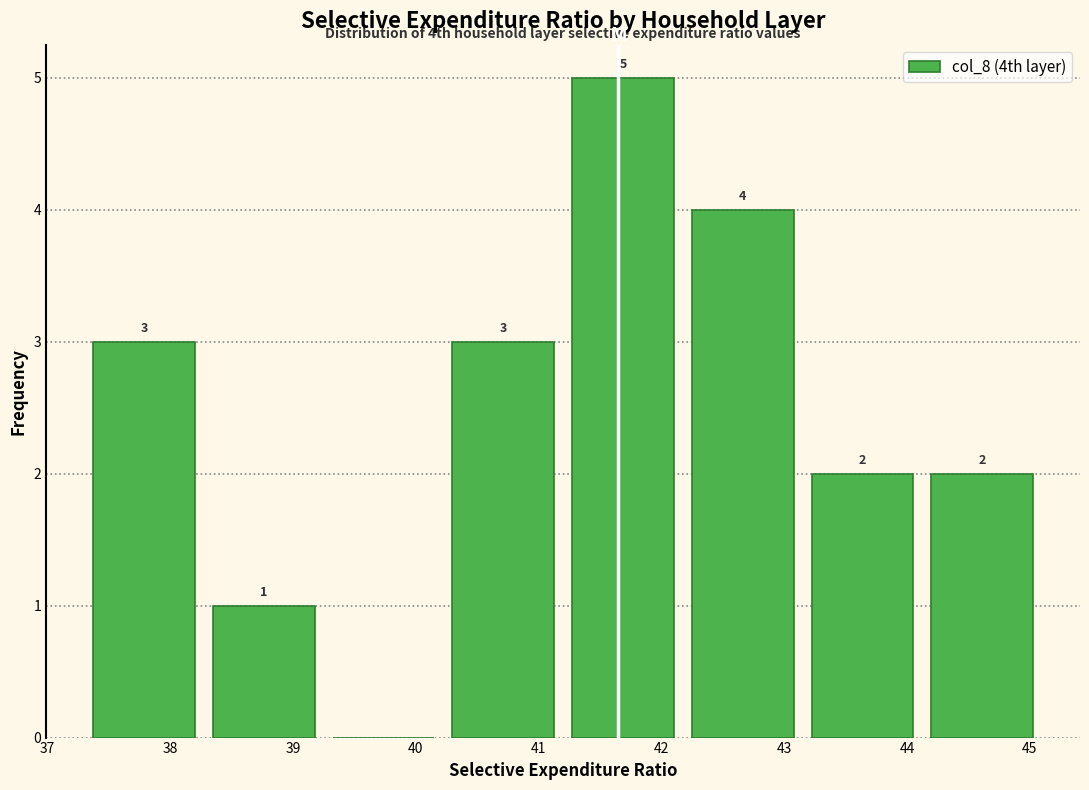

Which range on the x-axis has the tallest bar?

41.2 to 42.2